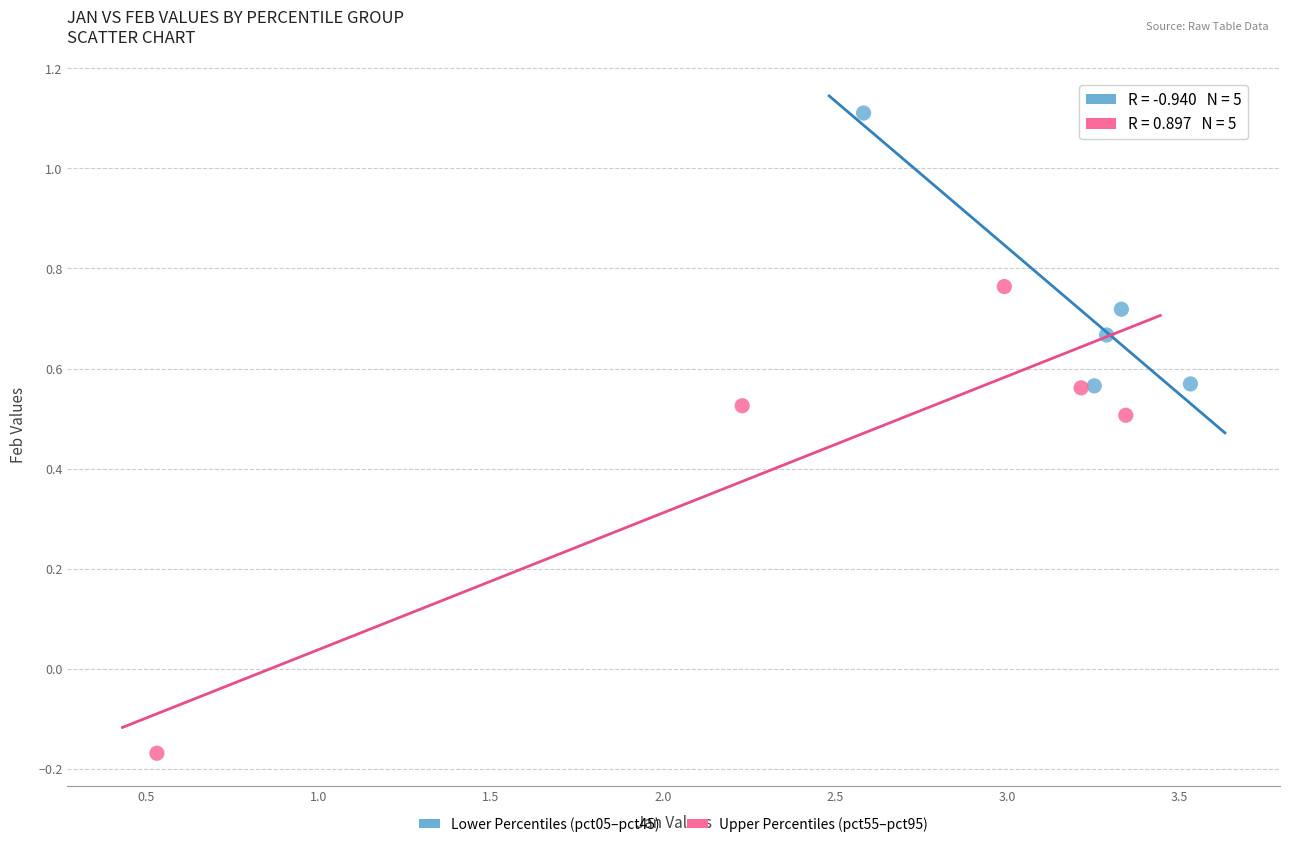

What are all the series names shown in the legend?

Lower Percentiles (pct05–pct45), Upper Percentiles (pct55–pct95)